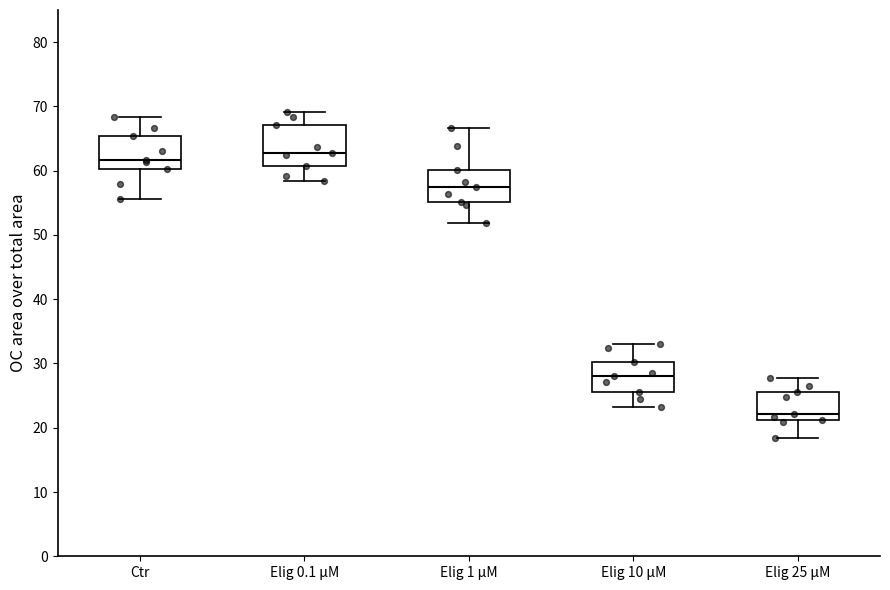

Reading left to right, read every box against the y-axis: the position of its median line, the range the box covers, and the ends of its whiskers. The values are not printed on the chart, so give them approximately, as read against the axis.

Ctr: median 62, box 60 to 65, whiskers 56 to 68
Elig 0.1 μM: median 63, box 61 to 67, whiskers 58 to 69
Elig 1 μM: median 57, box 55 to 60, whiskers 52 to 67
Elig 10 μM: median 28, box 26 to 30, whiskers 23 to 33
Elig 25 μM: median 22, box 21 to 26, whiskers 18 to 28